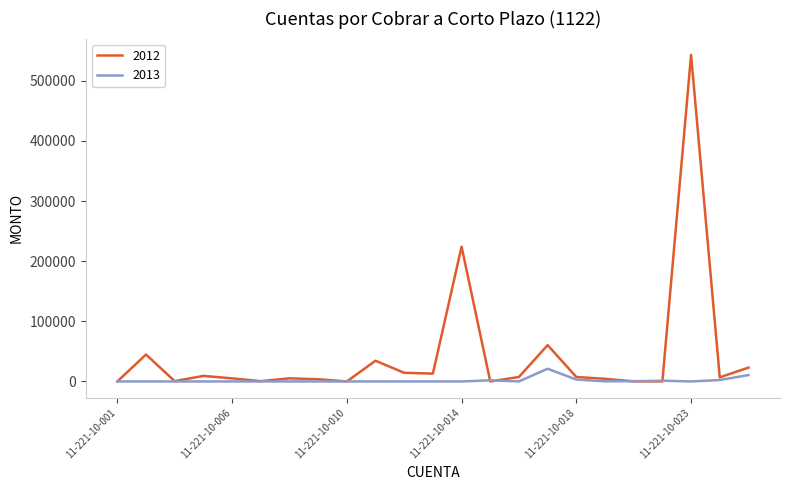

Which series has the widest spread of values?

2012